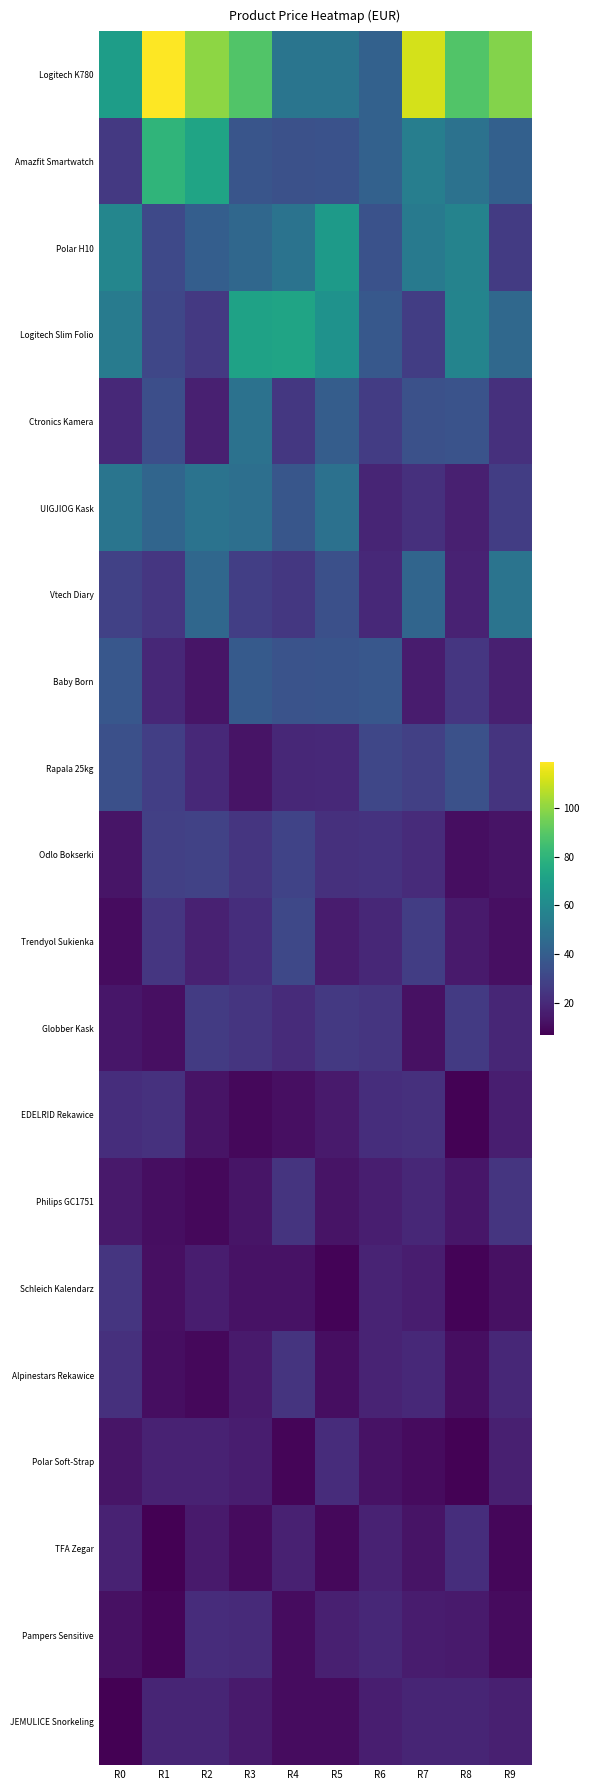

How many data points does each series have?

10